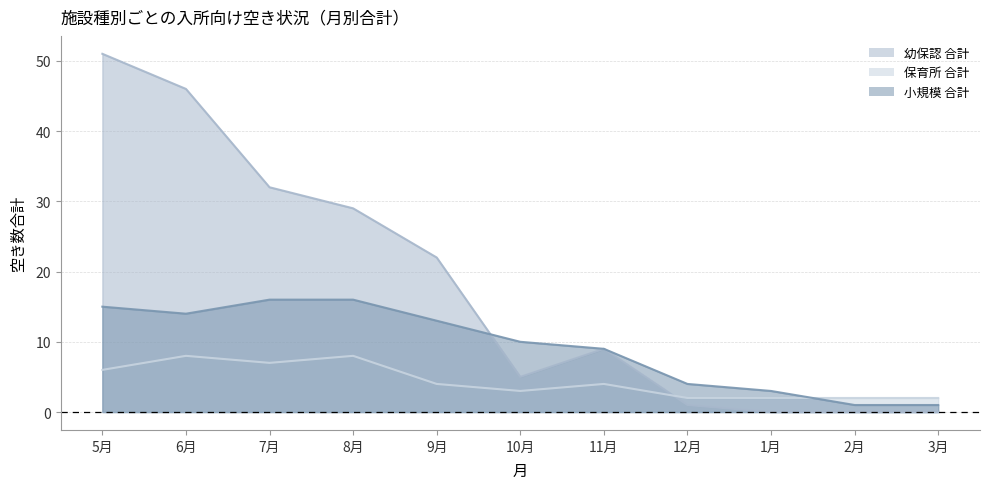

Reading right to left, extract all data points from this chart.

幼保認 合計: 3月=0	2月=0	1月=0	12月=1	11月=9	10月=5	9月=22	8月=29	7月=32	6月=46	5月=51
保育所 合計: 3月=2	2月=2	1月=2	12月=2	11月=4	10月=3	9月=4	8月=8	7月=7	6月=8	5月=6
小規模 合計: 3月=1	2月=1	1月=3	12月=4	11月=9	10月=10	9月=13	8月=16	7月=16	6月=14	5月=15